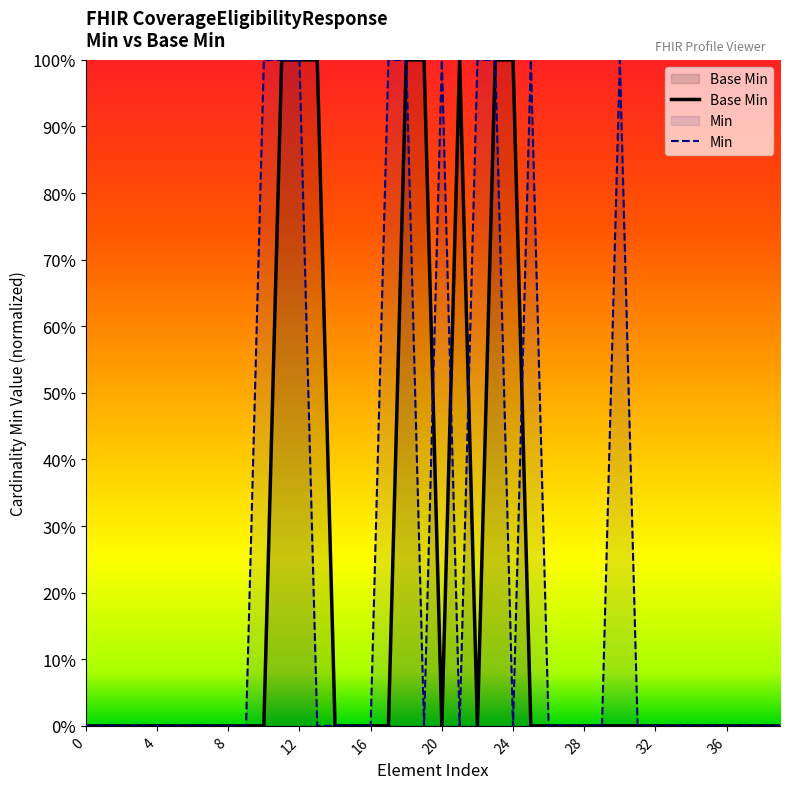

Which has a higher value, 4 or 26?

4